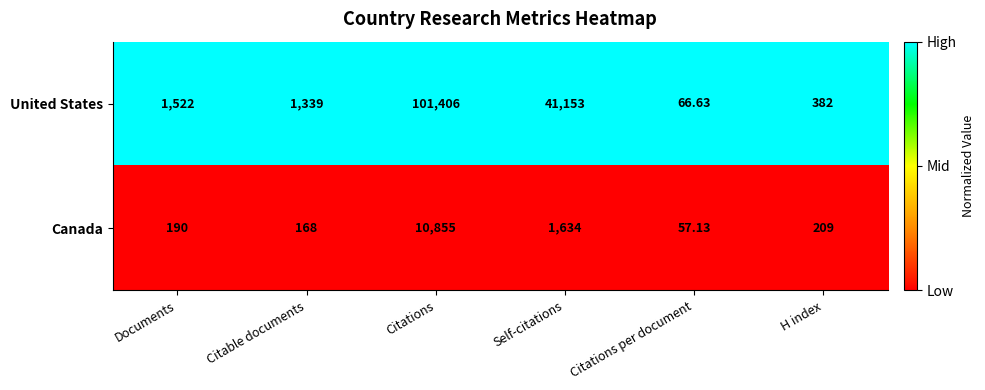

Is the value of Canada at Citations greater than the value of United States at Self-citations?

No